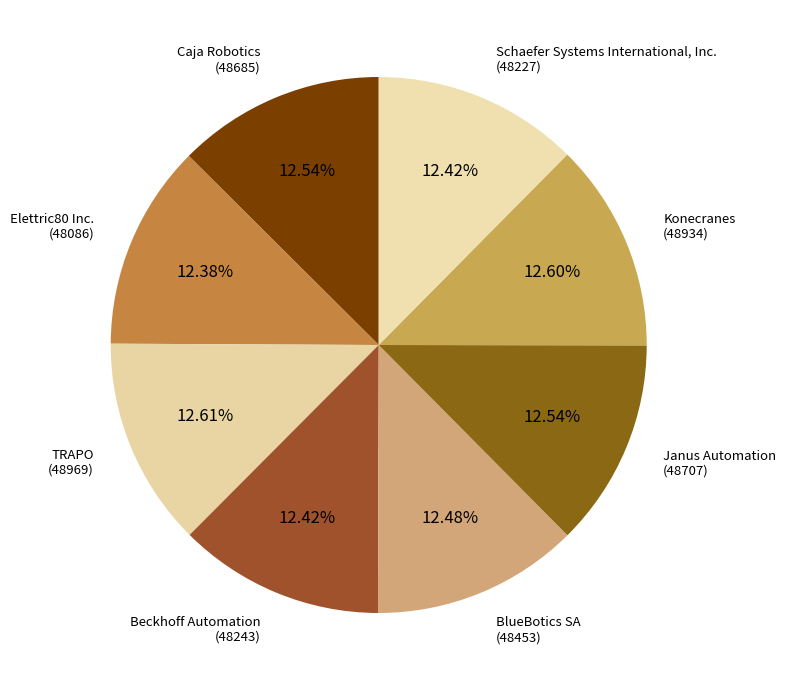

How many slices are in this pie chart?

8